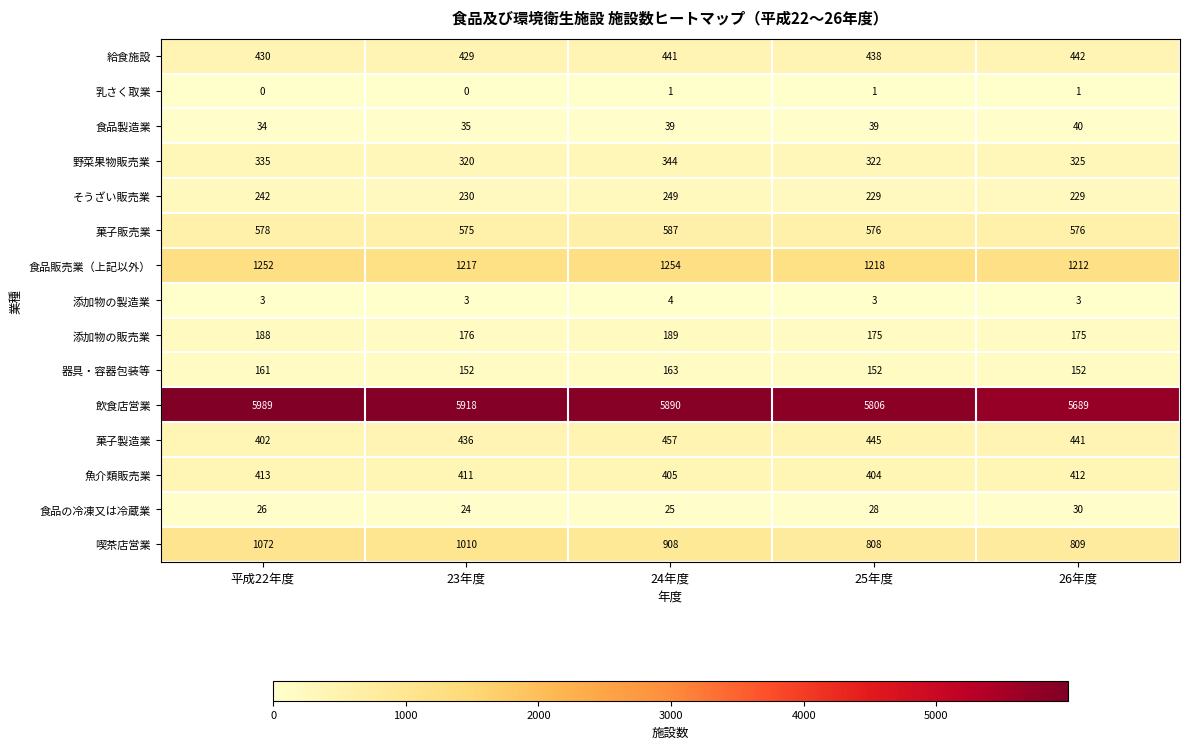

What is the total value across all series at 25年度?

10644